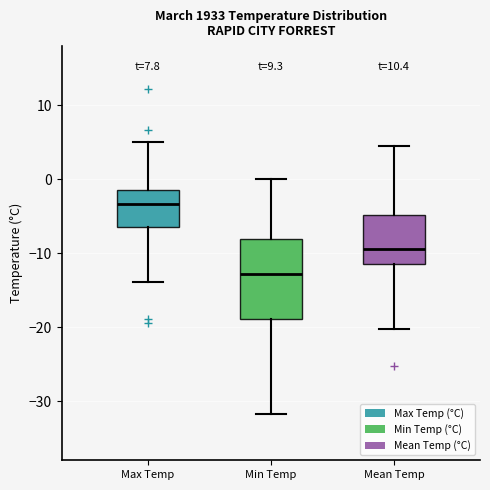

Which box's median line is the highest?

Max Temp